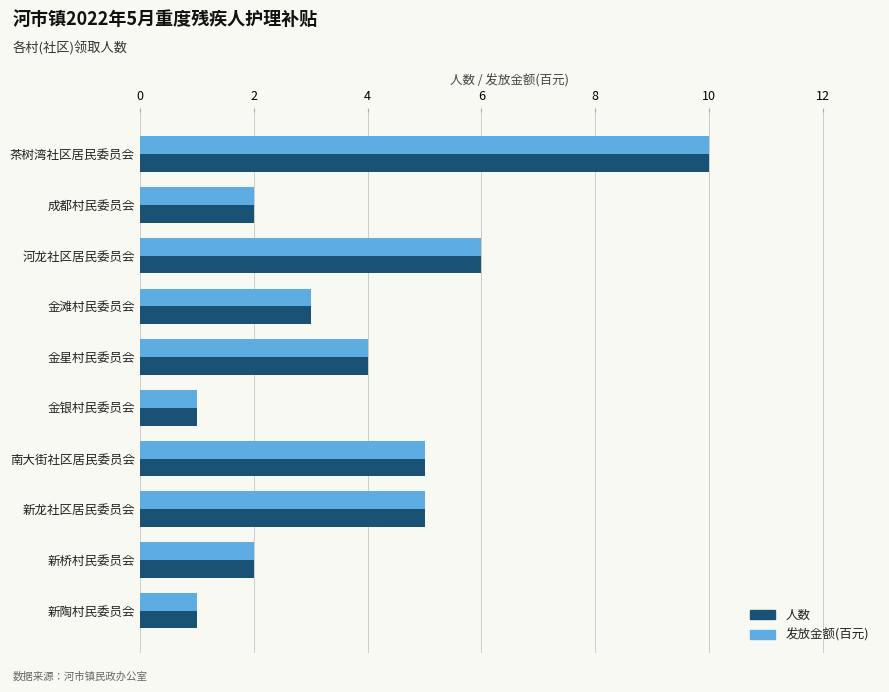

Is the value of 发放金额(百元) at 金滩村民委员会 greater than the value of 人数 at 金银村民委员会?

Yes